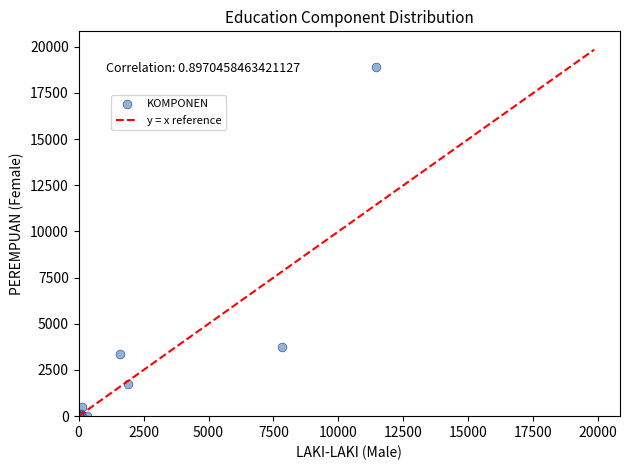

What Y value in the scatter plot is closest to 9450?

3769